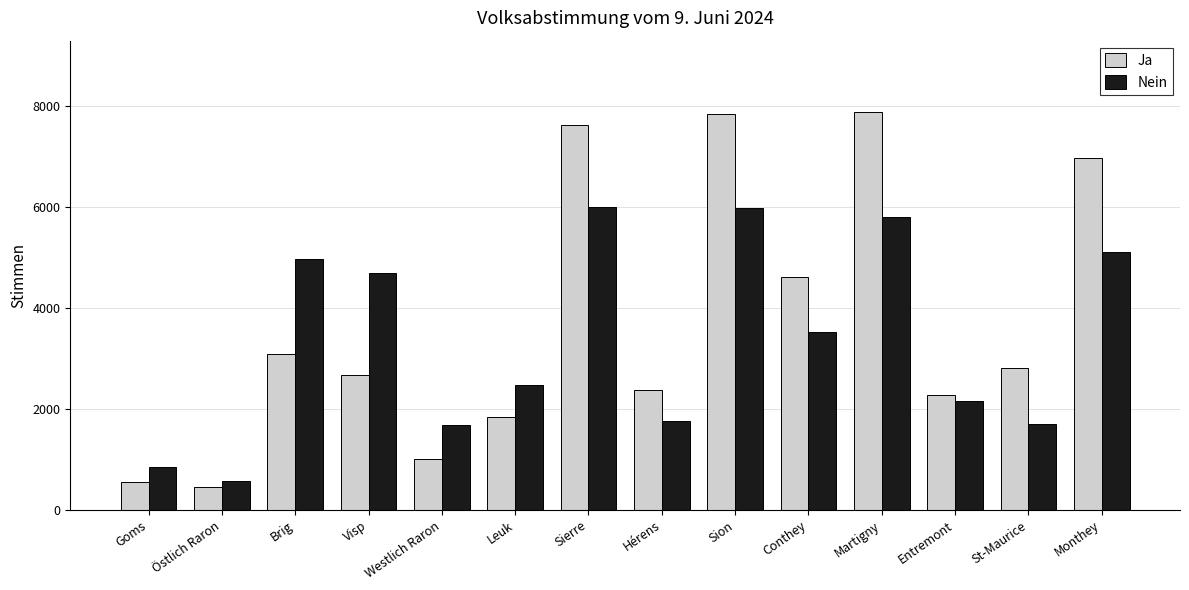

What is the value of the Ja bar at the 10th from the left?

4618